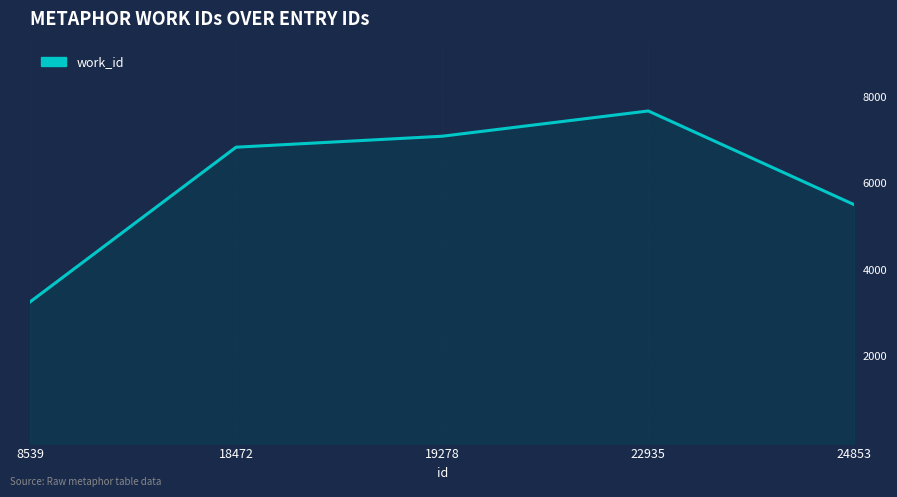

Does the chart display data point markers on the line(s)?

No